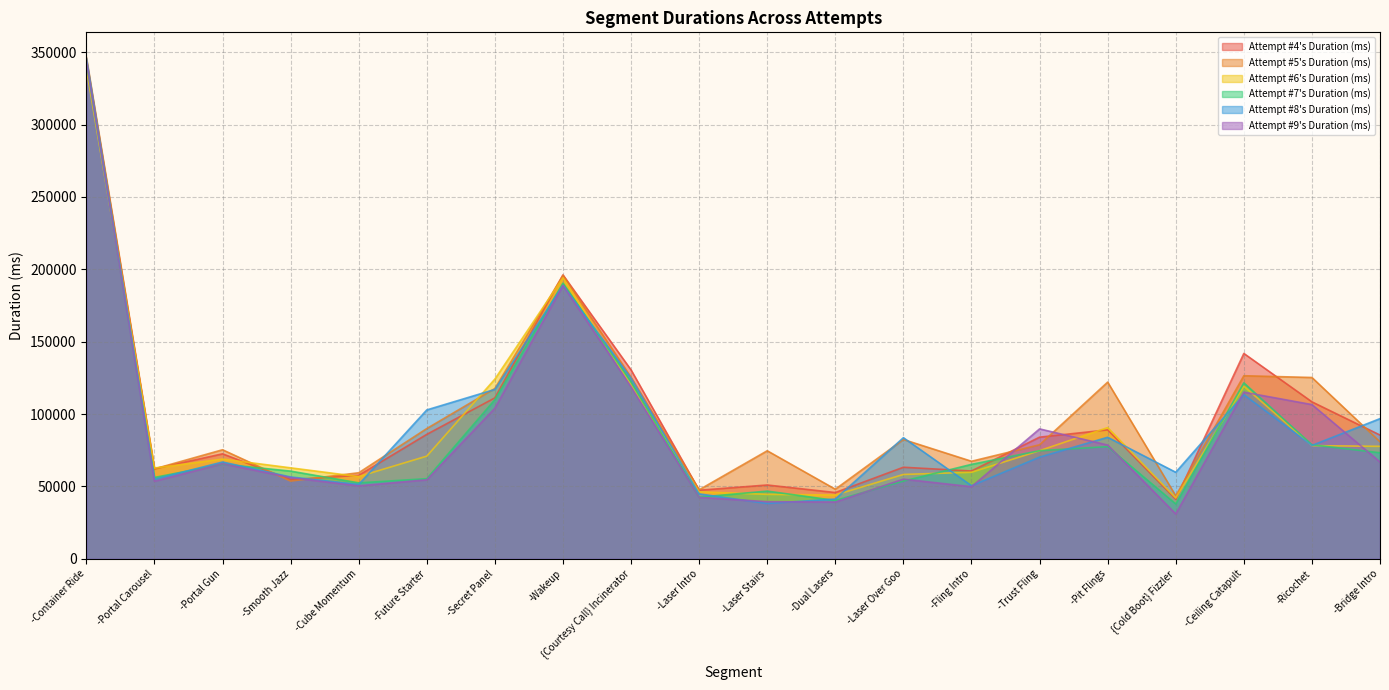

Between -Laser Over Goo and -Pit Flings, which series saw the biggest shift?

Attempt #5's Duration (ms)